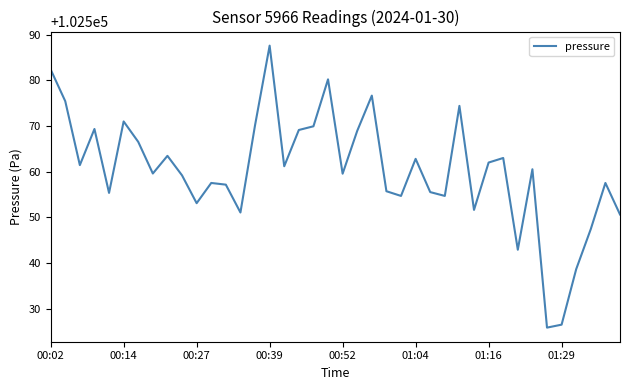

What is the maximum value shown in the chart?

102587.6